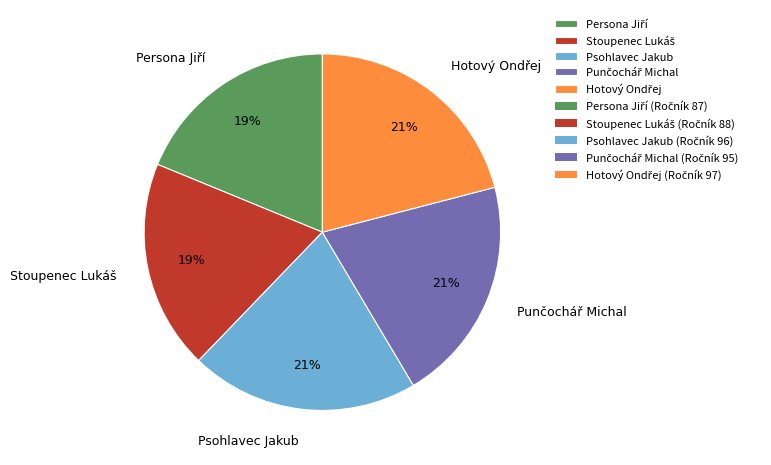

To the nearest percent, what is the average slice percentage?

20%